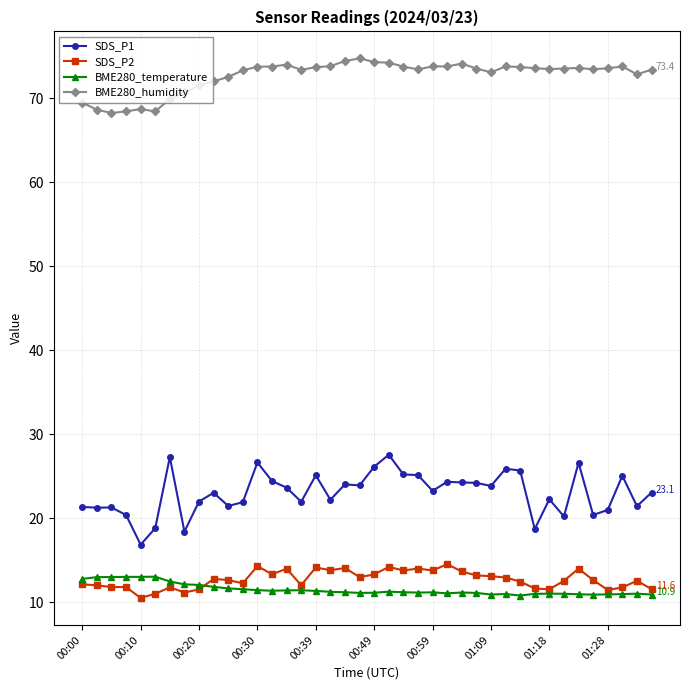

What is the lowest value of the SDS_P2 series?

10.5